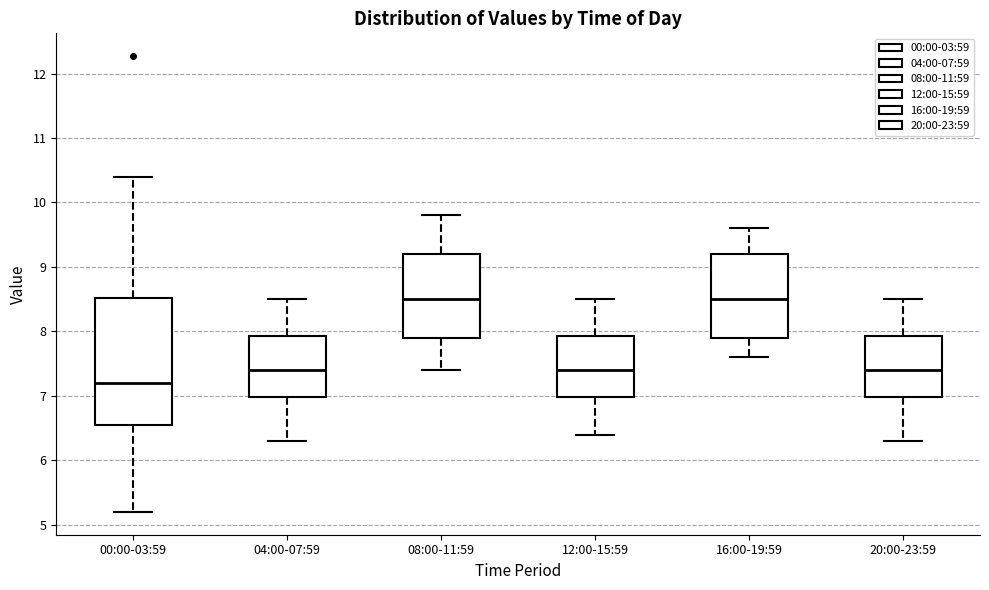

Reading left to right, transcribe this box plot: for each box, give where its median line is, the range the box spans, and where its two whiskers end, as read against the y-axis. The values are not printed on the chart, so give them approximately, as read against the axis.

00:00-03:59: median 7.2, box 6.5 to 8.5, whiskers 5.2 to 10.4
04:00-07:59: median 7.4, box 7.0 to 7.9, whiskers 6.3 to 8.5
08:00-11:59: median 8.5, box 7.9 to 9.2, whiskers 7.4 to 9.8
12:00-15:59: median 7.4, box 7.0 to 7.9, whiskers 6.4 to 8.5
16:00-19:59: median 8.5, box 7.9 to 9.2, whiskers 7.6 to 9.6
20:00-23:59: median 7.4, box 7.0 to 7.9, whiskers 6.3 to 8.5